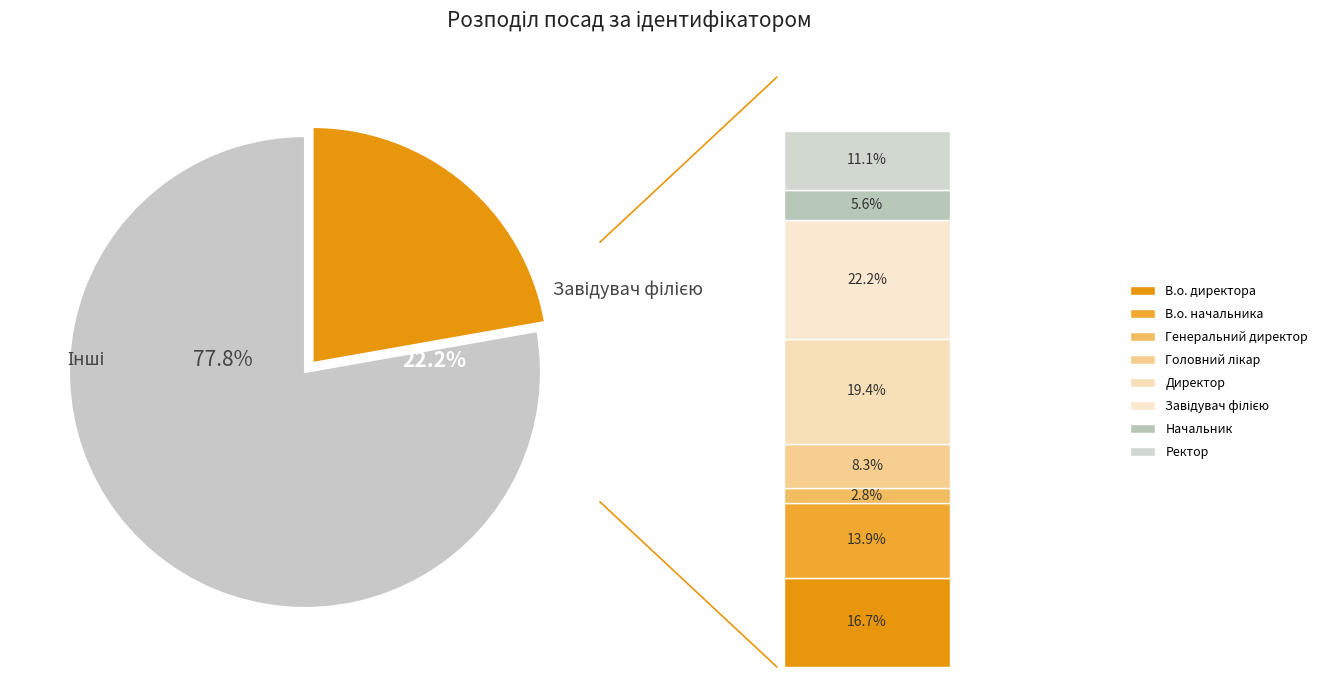

To the nearest percent, what is the combined percentage of Директор and Ректор?

31%